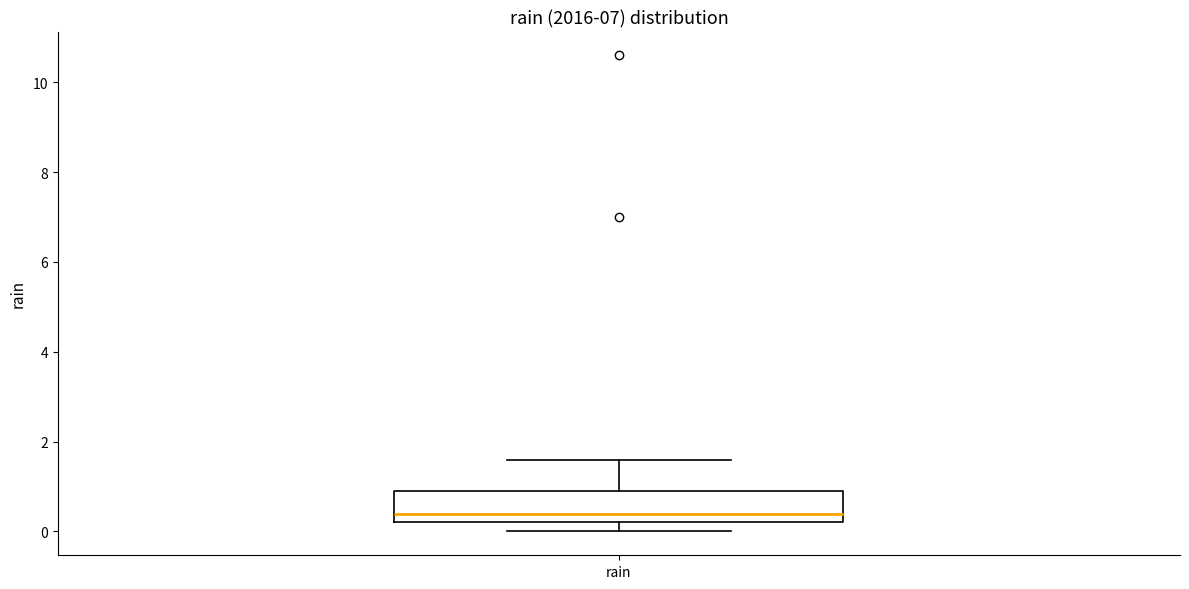

Transcribe this box plot: give where the median line is, the range the box spans, and where the two whiskers end, as read against the y-axis. The values are not printed on the chart, so give them approximately, as read against the axis.

median 0.4, box 0.2 to 1.0, whiskers 0.0 to 1.6